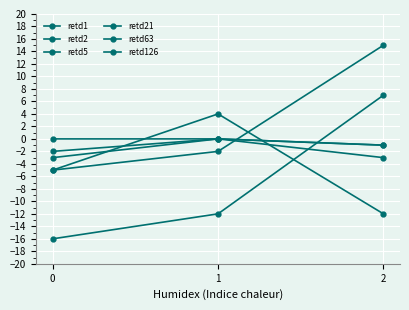

How many values in retd63 are below zero?

2